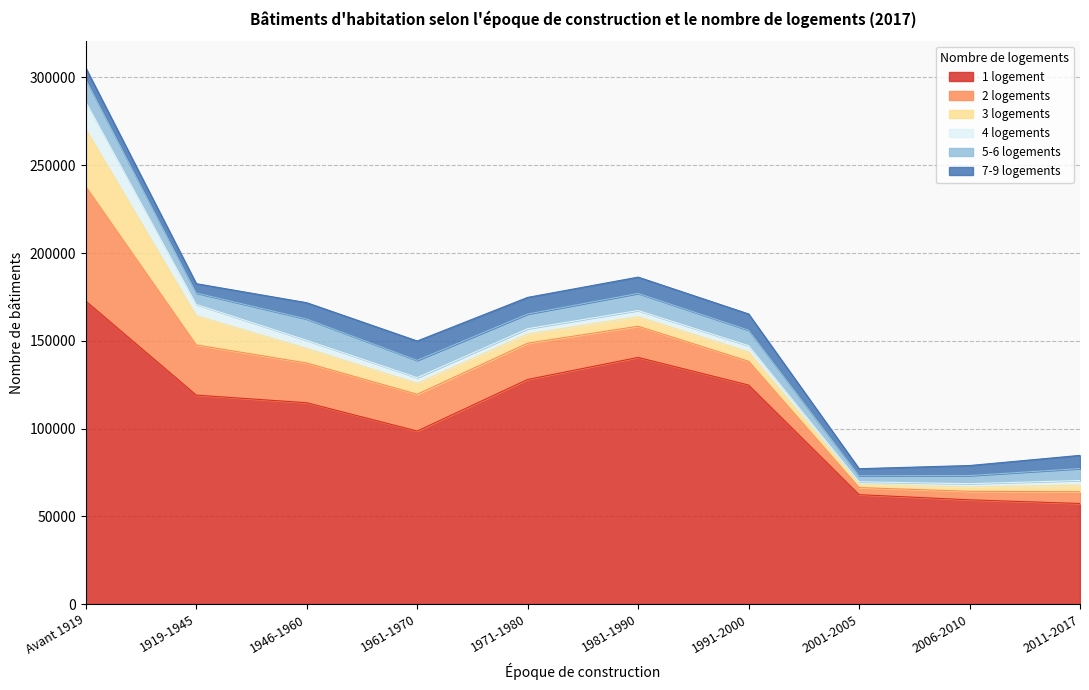

Does the chart display data point markers on the line(s)?

No